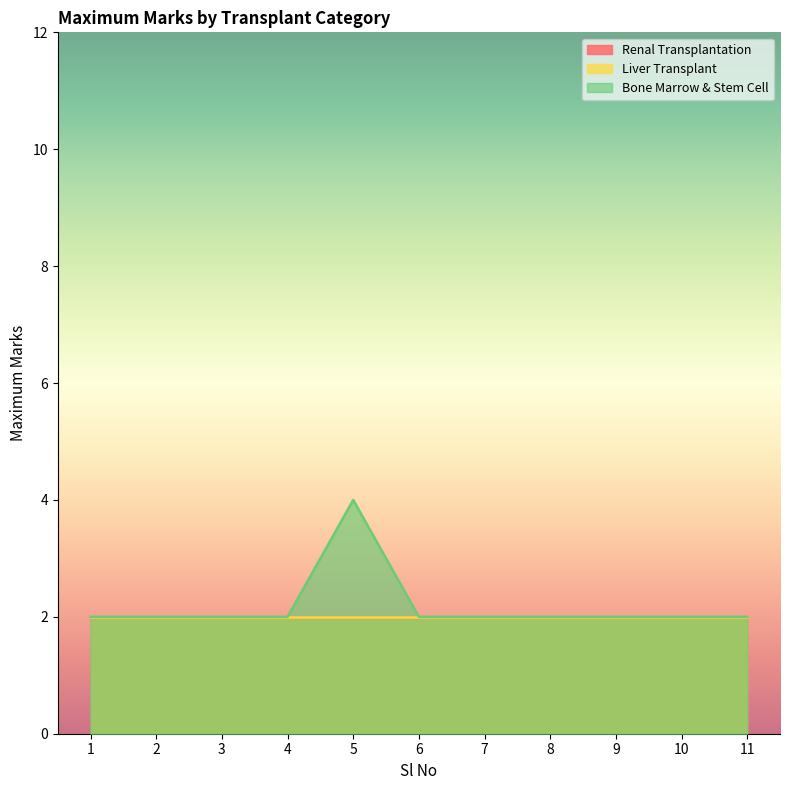

How many Bone Marrow & Stem Cell values are between 2 and 3?

10